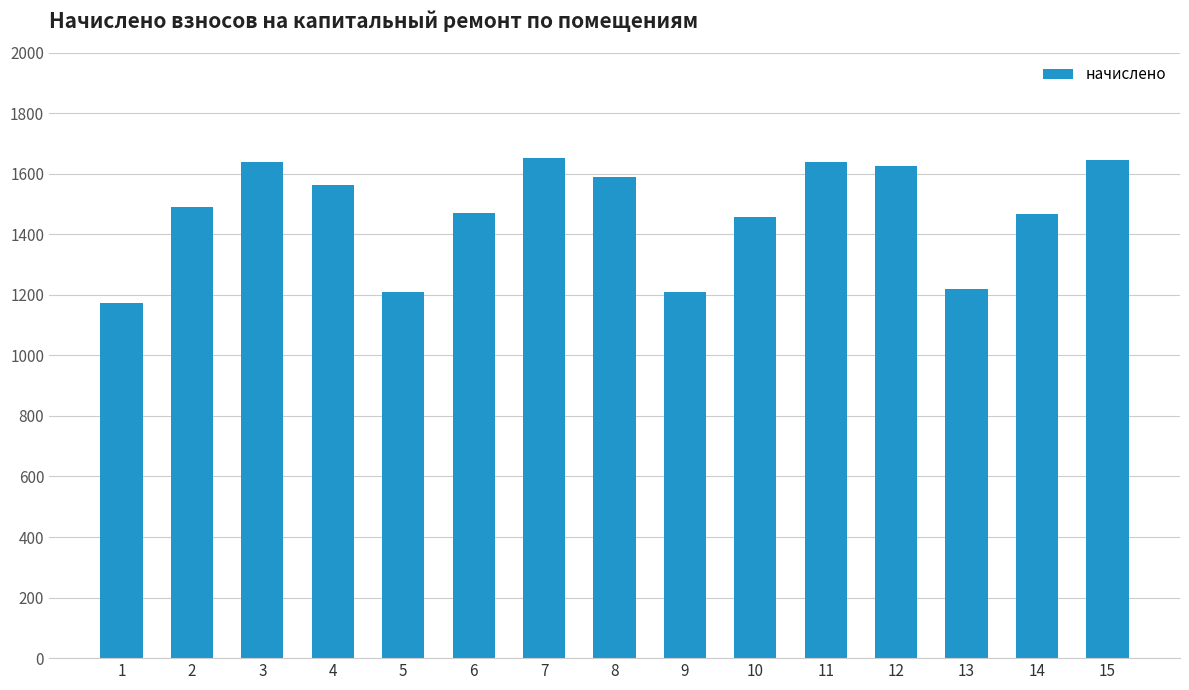

Does the chart contain any negative values?

No